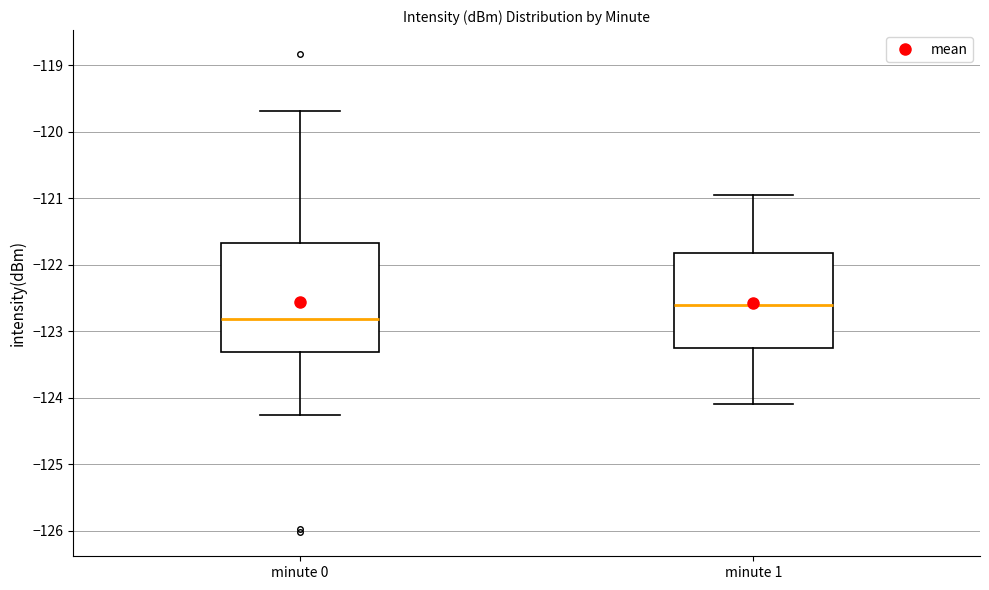

Where does the median line of the box for minute 0 sit on the y-axis? The values are not printed on the chart, so give them approximately, as read against the axis.

-122.8